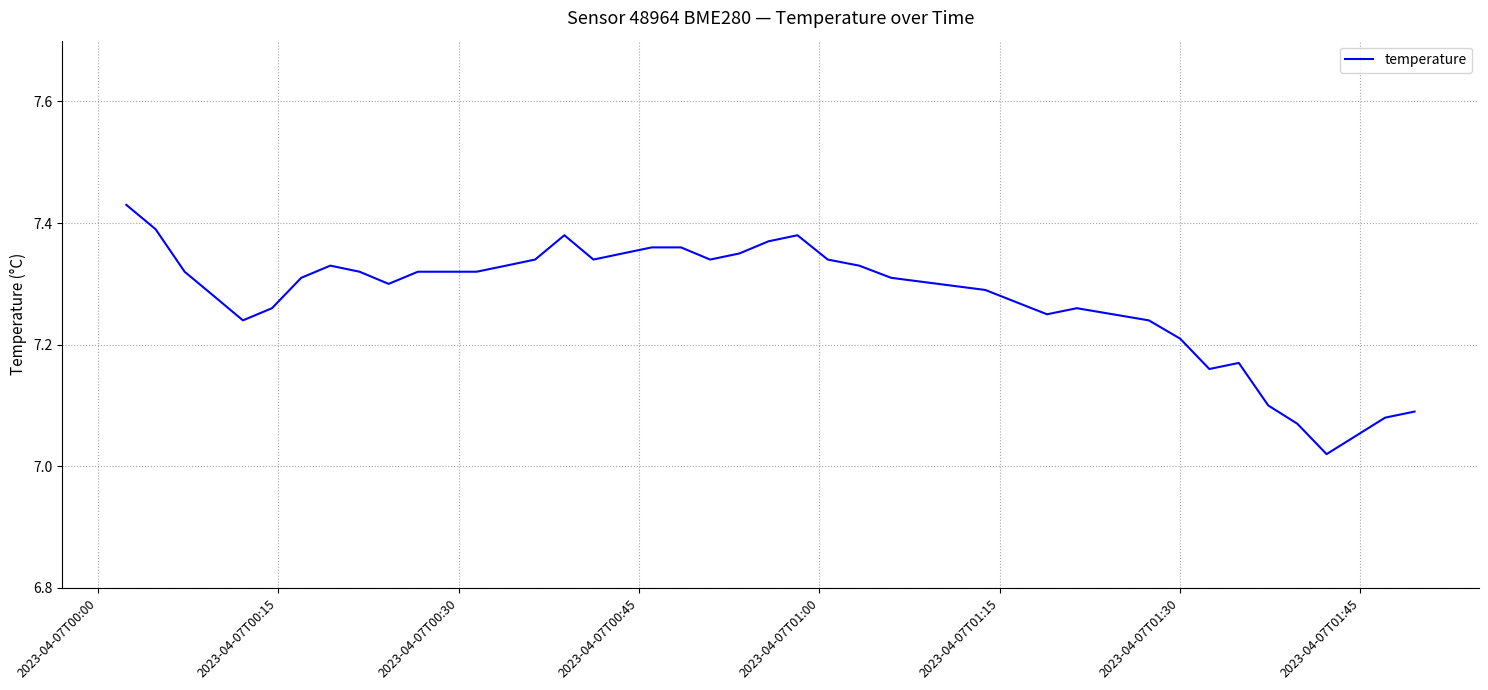

What is the difference between the maximum and minimum values?

0.4